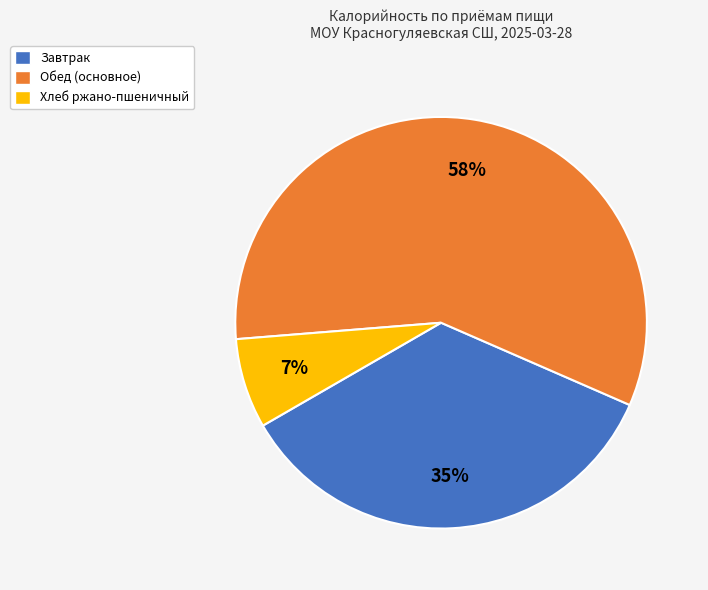

Count the number of slices in the pie.

3